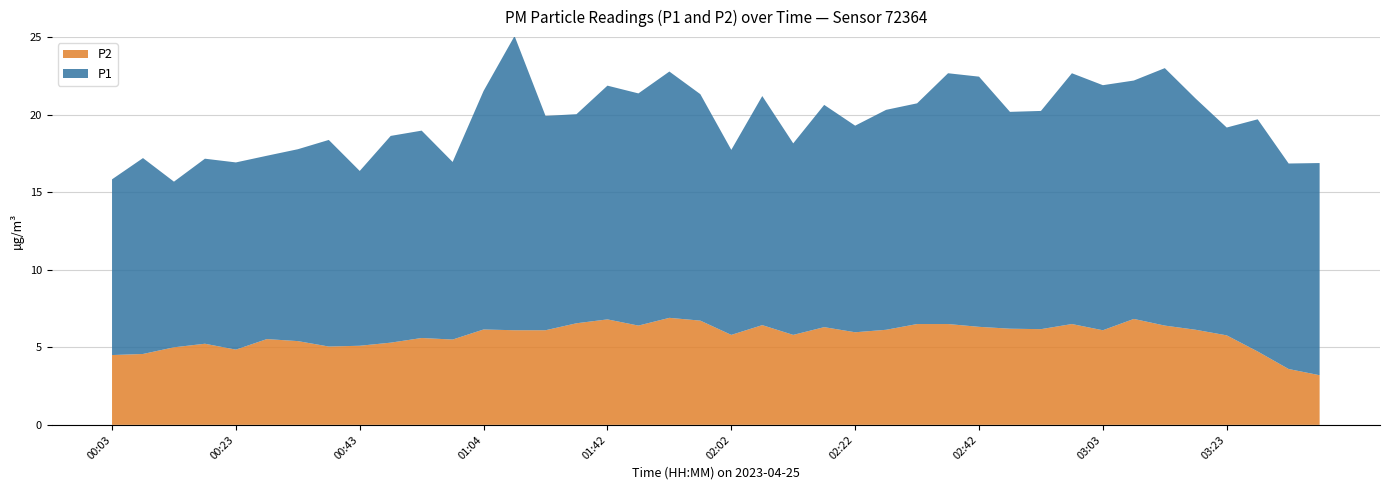

Reading left to right, extract all data points from this chart.

P1: 00:03=11.3	00:08=12.6	00:13=10.7	00:18=11.9	00:23=12.1	00:28=11.8	00:33=12.4	00:38=13.3	00:43=11.3	00:48=13.3	00:53=13.4	00:58=11.4	01:04=15.4	01:09=19.0	01:32=13.8	01:37=13.5	01:42=15.1	01:47=15.0	01:52=15.9	01:57=14.6	02:02=11.9	02:07=14.8	02:12=12.3	02:17=14.3	02:22=13.3	02:27=14.2	02:32=14.2	02:37=16.2	02:42=16.1	02:47=14.0	02:52=14.1	02:57=16.2	03:03=15.8	03:08=15.4	03:13=16.6	03:18=14.9	03:23=13.4	03:28=15.0	03:33=13.2	03:38=13.7
P2: 00:03=4.5	00:08=4.6	00:13=5.0	00:18=5.2	00:23=4.8	00:28=5.5	00:33=5.4	00:38=5.0	00:43=5.1	00:48=5.3	00:53=5.6	00:58=5.5	01:04=6.2	01:09=6.1	01:32=6.1	01:37=6.5	01:42=6.8	01:47=6.4	01:52=6.9	01:57=6.7	02:02=5.8	02:07=6.4	02:12=5.8	02:17=6.3	02:22=6.0	02:27=6.1	02:32=6.5	02:37=6.5	02:42=6.3	02:47=6.2	02:52=6.2	02:57=6.5	03:03=6.1	03:08=6.8	03:13=6.4	03:18=6.1	03:23=5.8	03:28=4.7	03:33=3.6	03:38=3.2